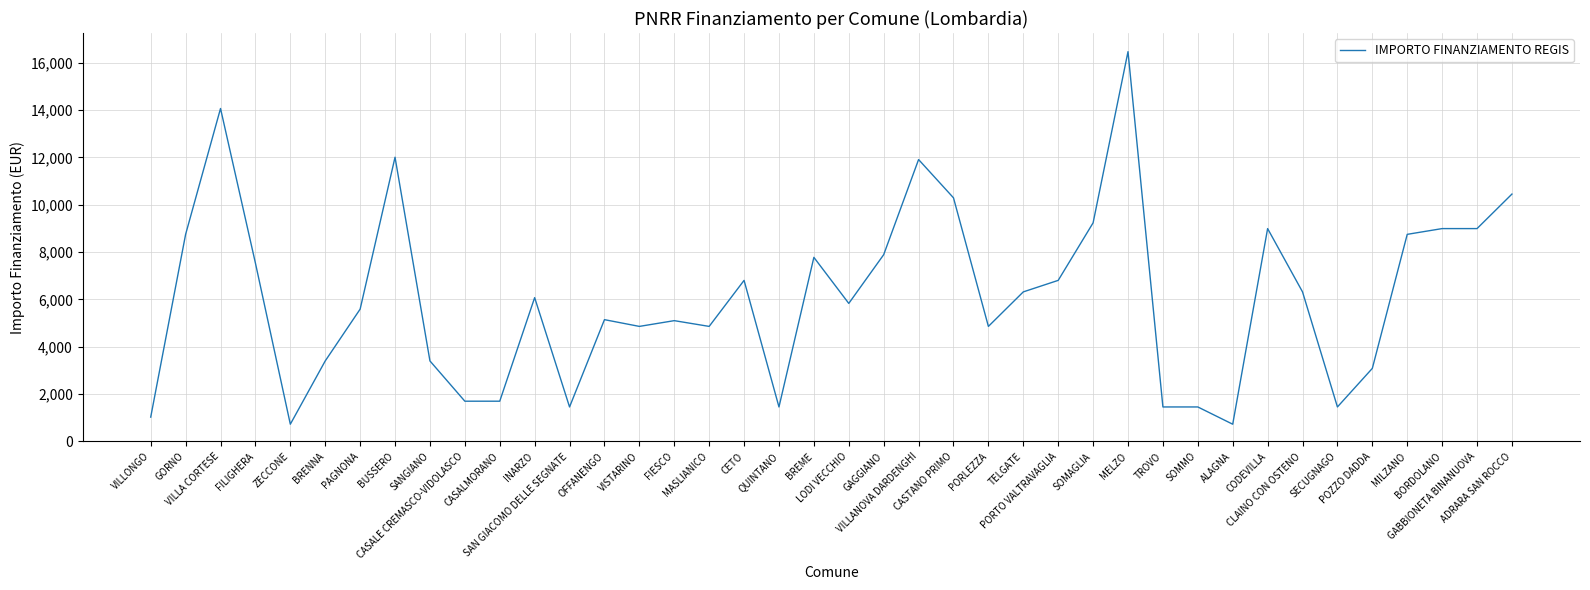

True or false: the data shows 14063 at VILLA CORTESE.

True